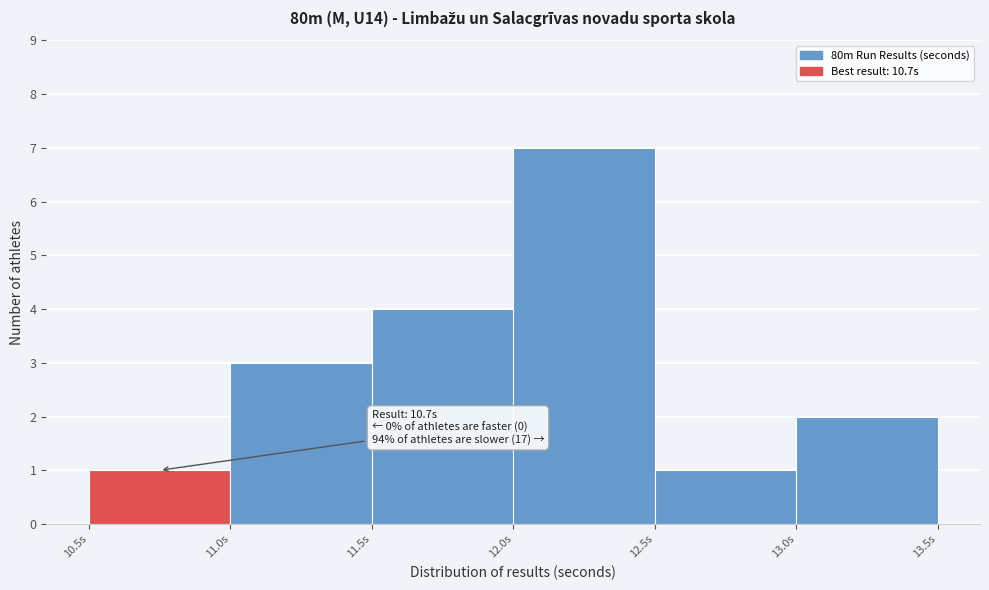

Which range on the x-axis has the tallest bar?

12.0 to 12.5